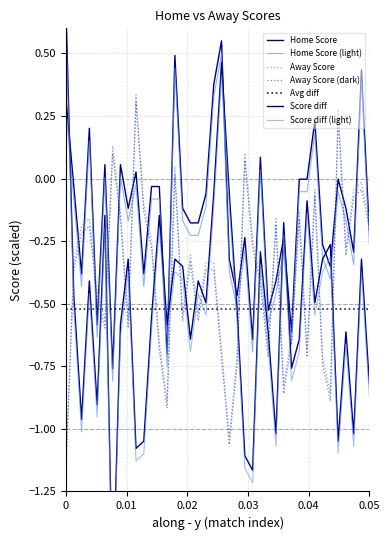

What is the difference between the highest and lowest values at 5?

0.5